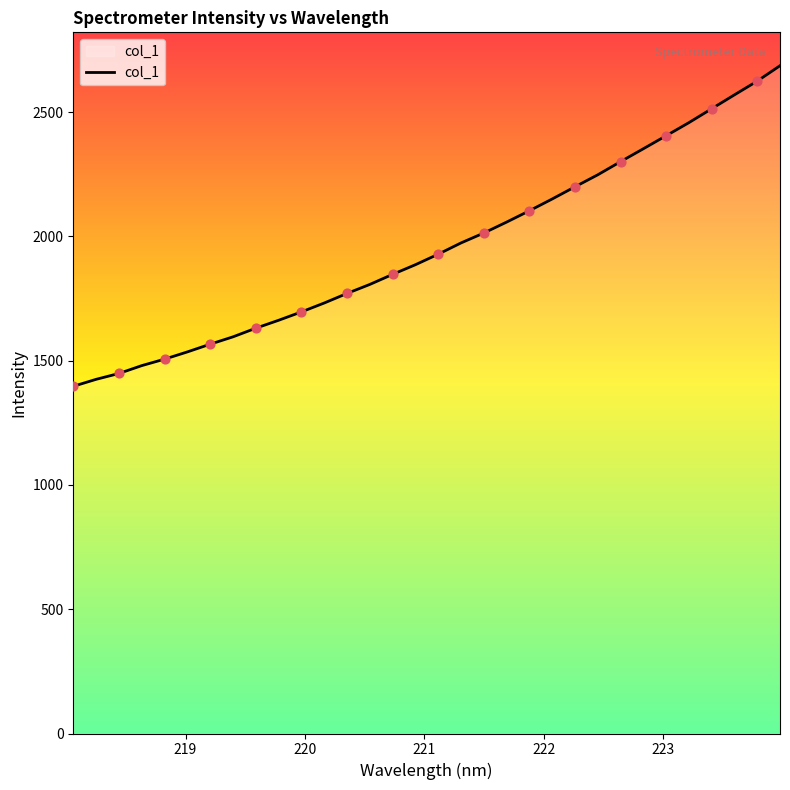

What is the difference between the maximum and minimum values?

1289.6